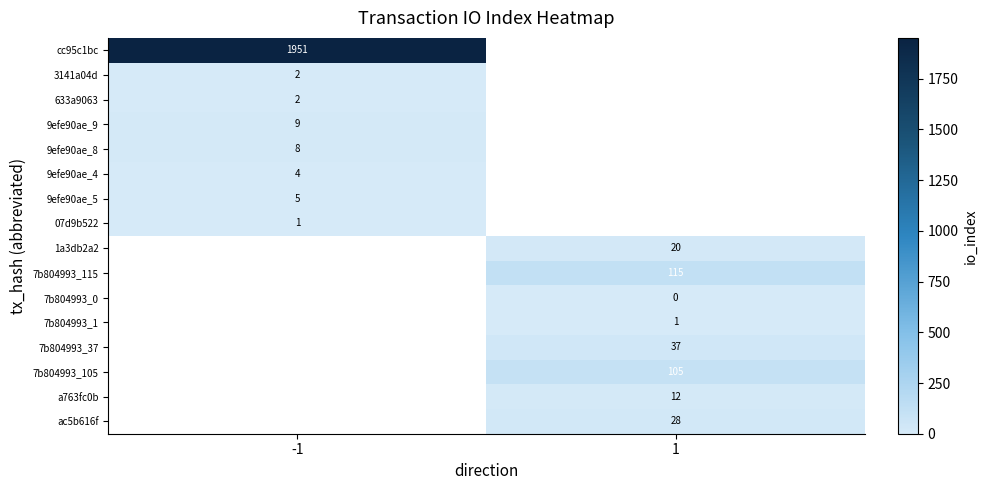

True or false: 9efe90ae_4 has a value of 1 at -1.

False